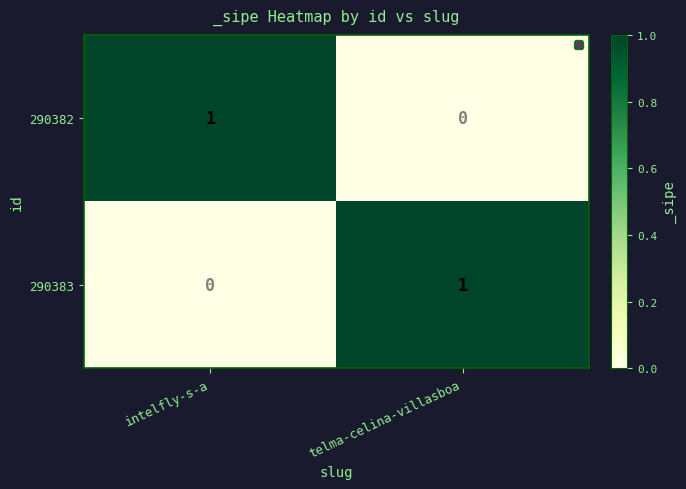

At which label does 290383 reach its peak?

telma-celina-villasboa